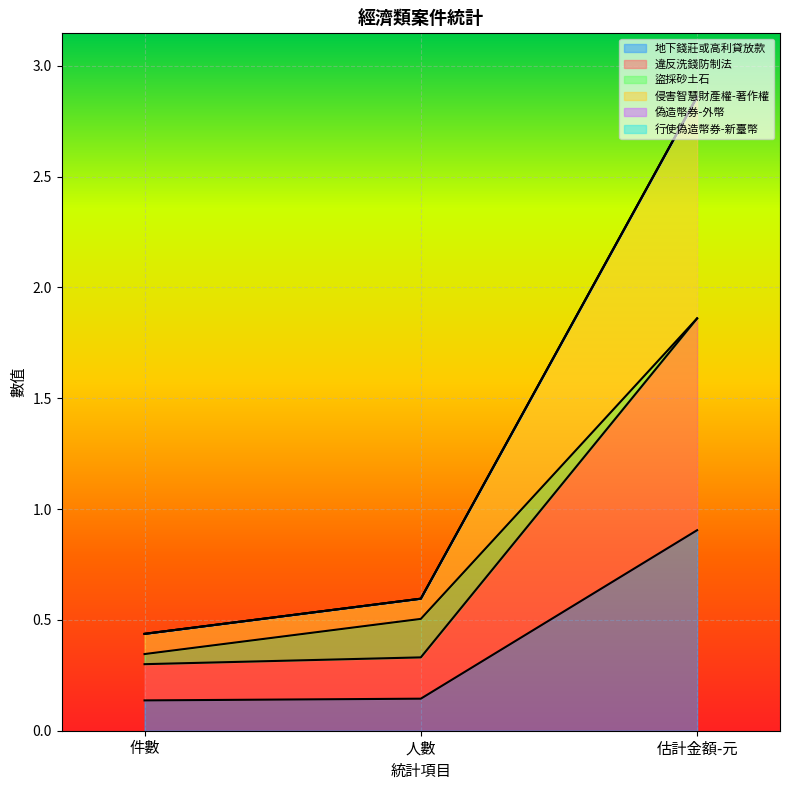

What position from the right is 件數?

3